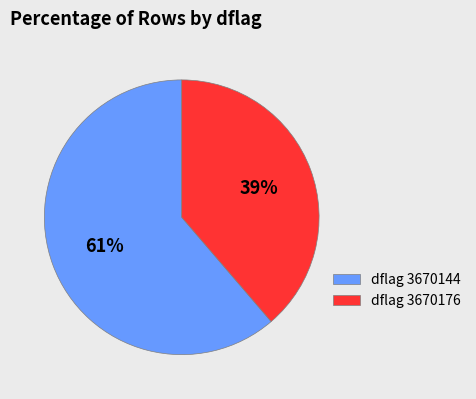

Which has a higher value, dflag 3670176 or dflag 3670144?

dflag 3670144